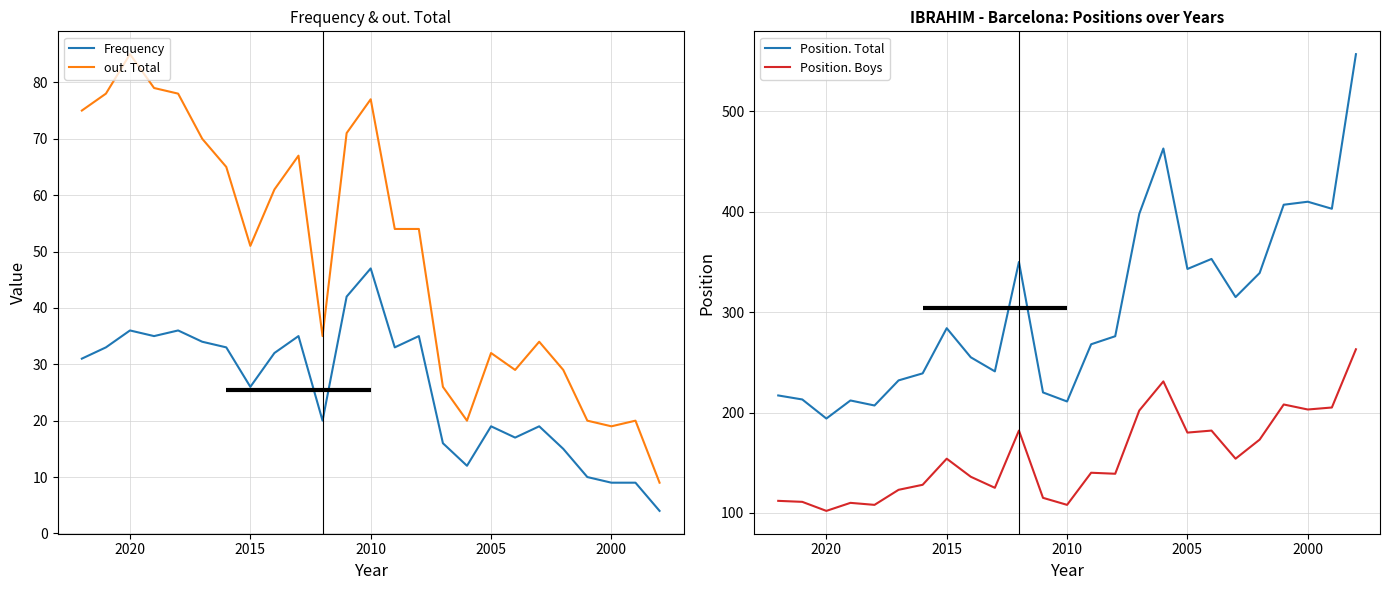

Is the value of Frequency at 7 greater than the value of Position. Total at 13?

No